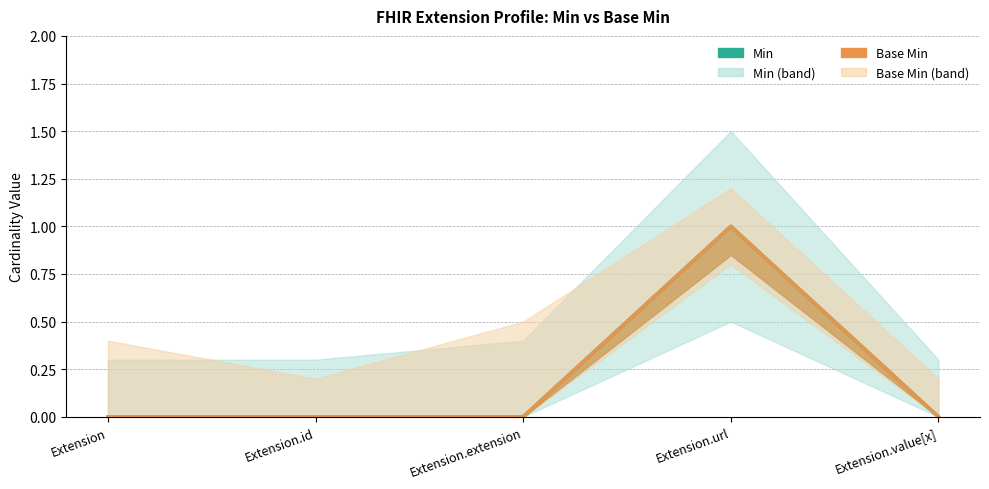

True or false: Min and Base Min intersect in this chart.

False